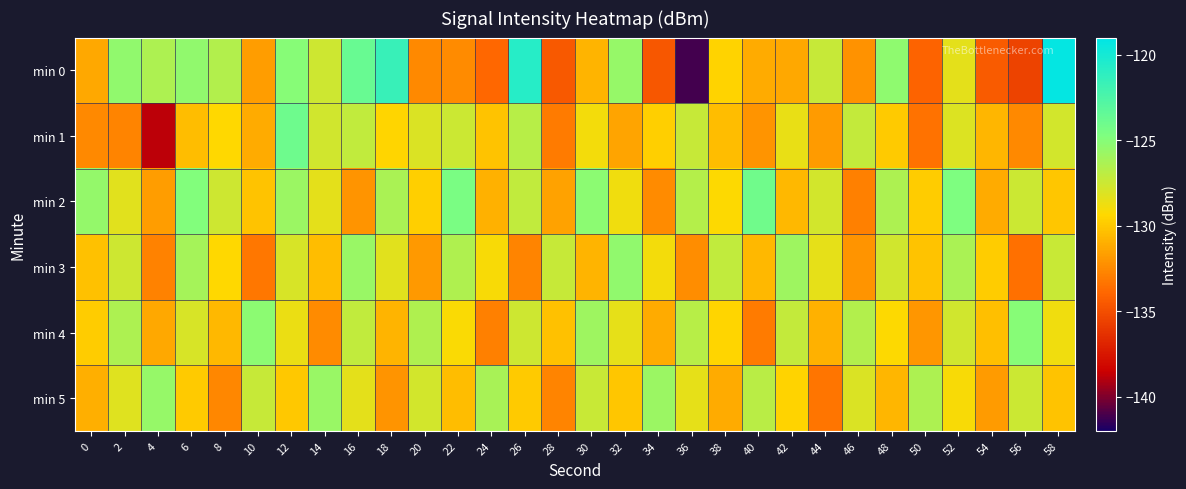

At which category is the sum across all series the highest?

12